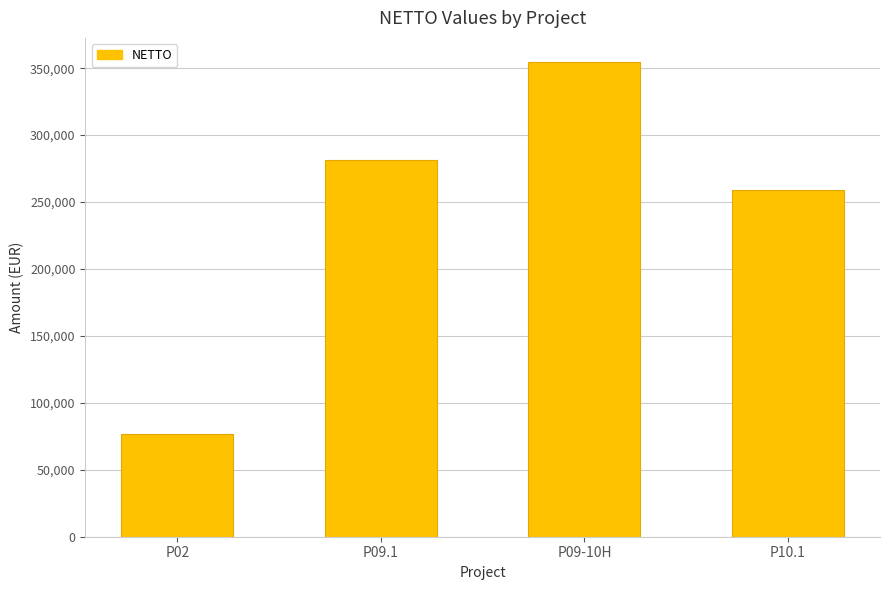

List the labels in order of value, smallest first.

P02, P10.1, P09.1, P09-10H